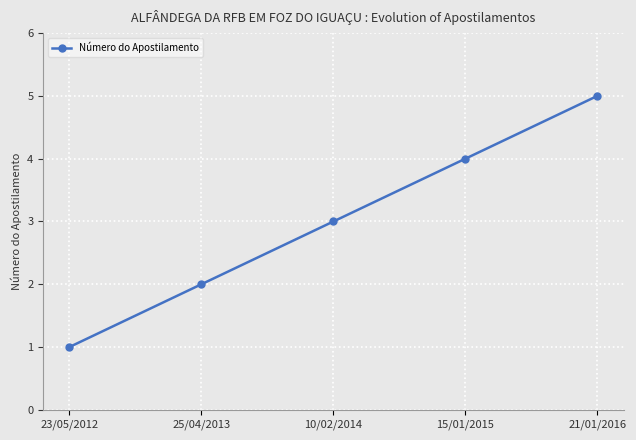

What is the sum of all values?

15